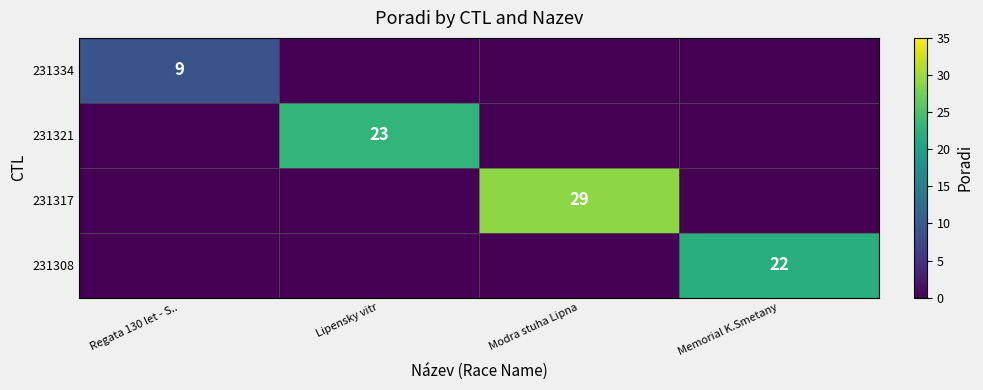

At how many categories does at least one series exceed 20?

3